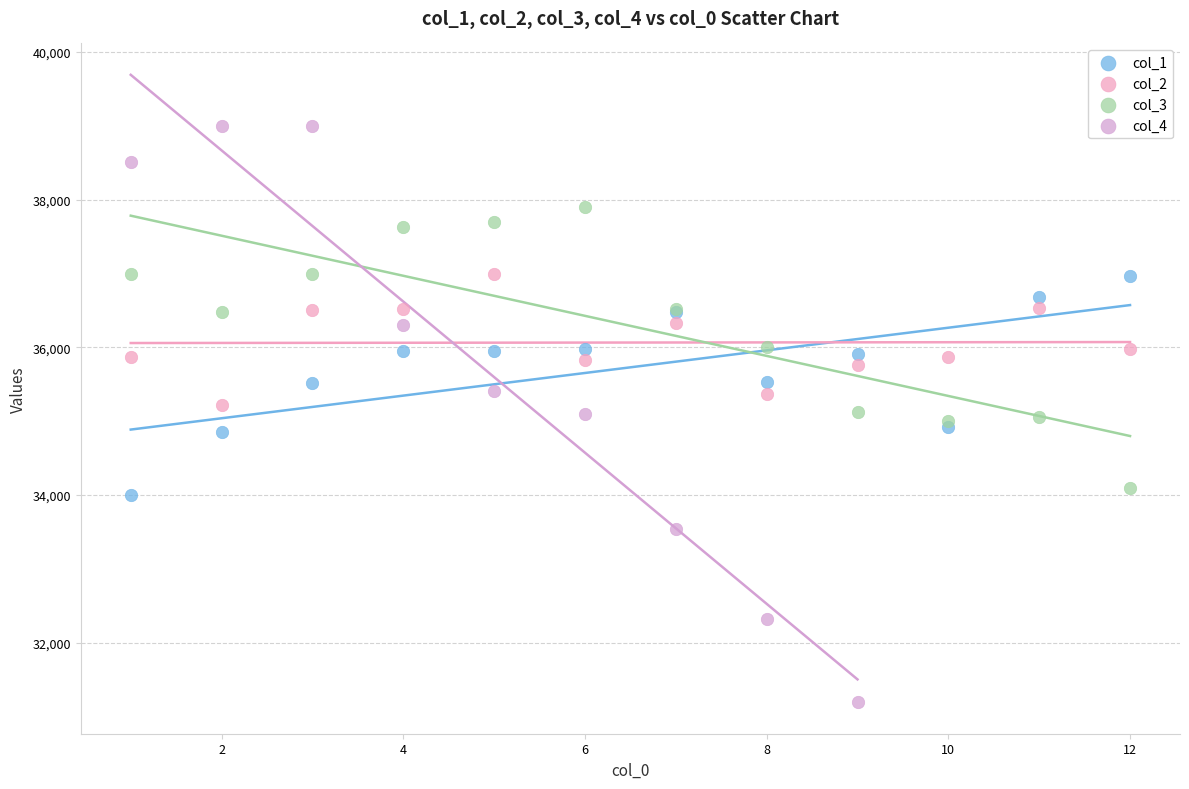

Which series contains the lowest Y value?

col_4